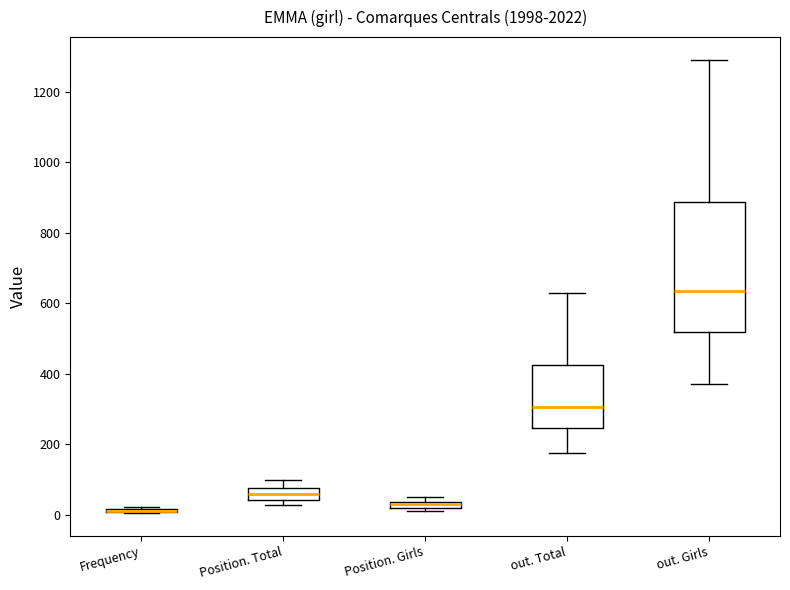

Where does the median line of the box for Position. Total sit on the y-axis? The values are not printed on the chart, so give them approximately, as read against the axis.

60